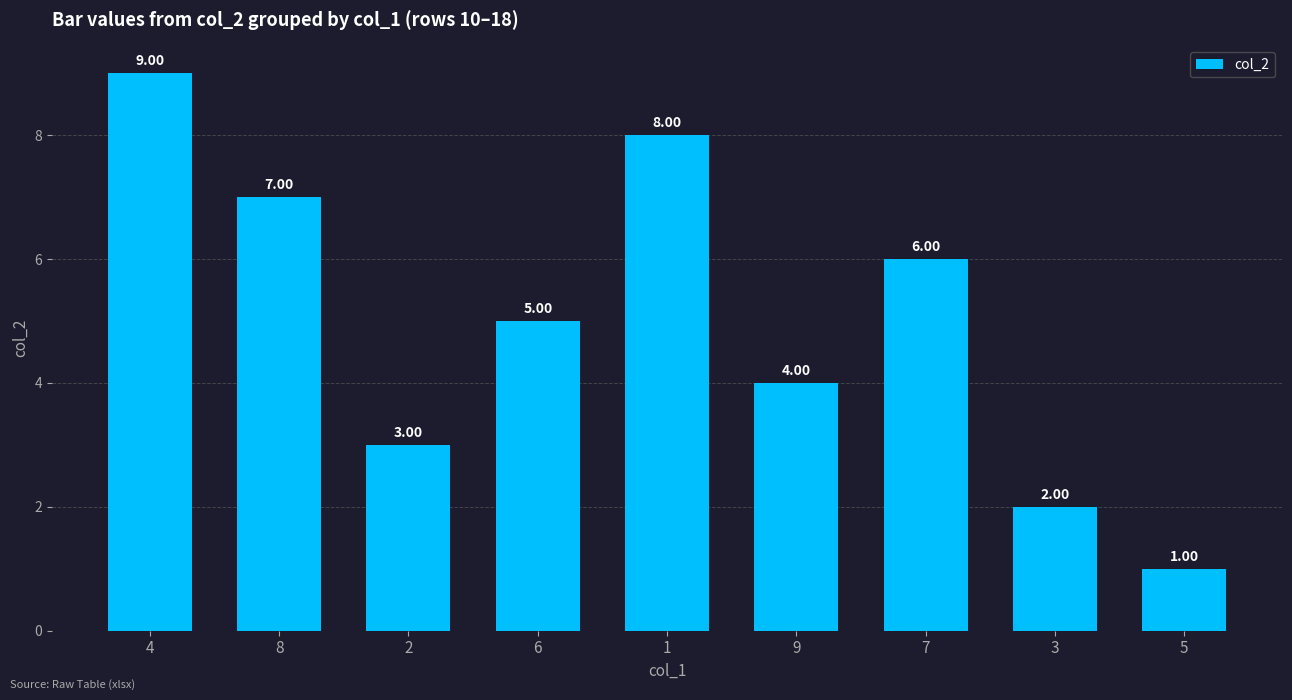

What is the change in value from 6 to 5?

-4